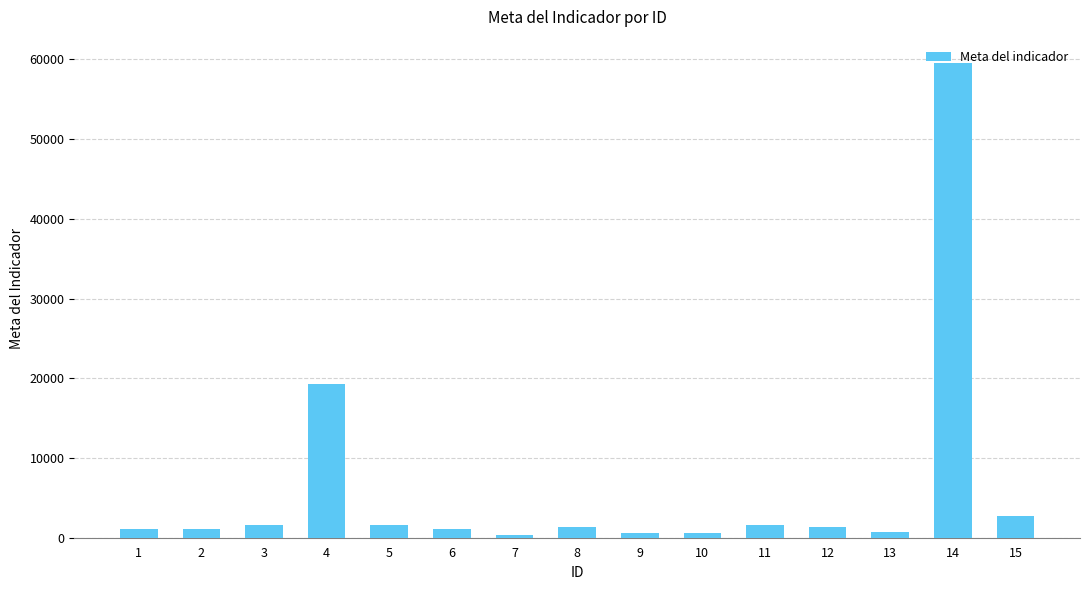

What is the greatest value displayed?

59500